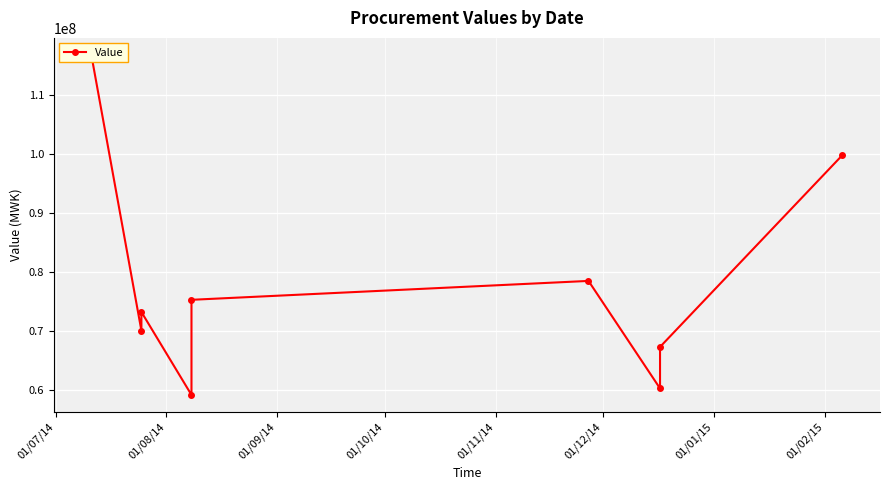

What is the minimum value shown in the chart?

59077500